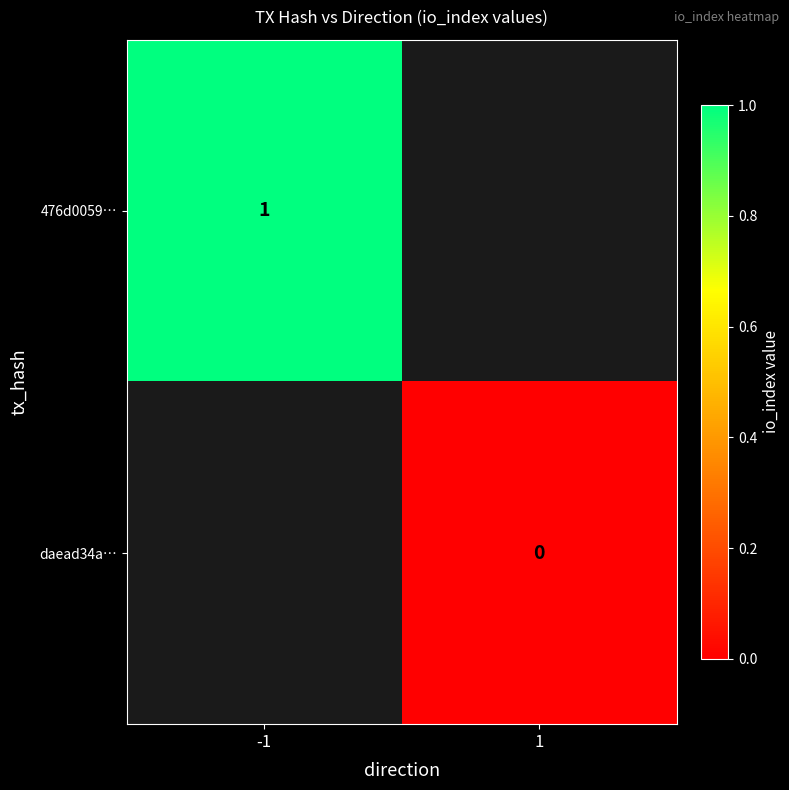

Is it true that 476d0059… equals 2 at -1?

False